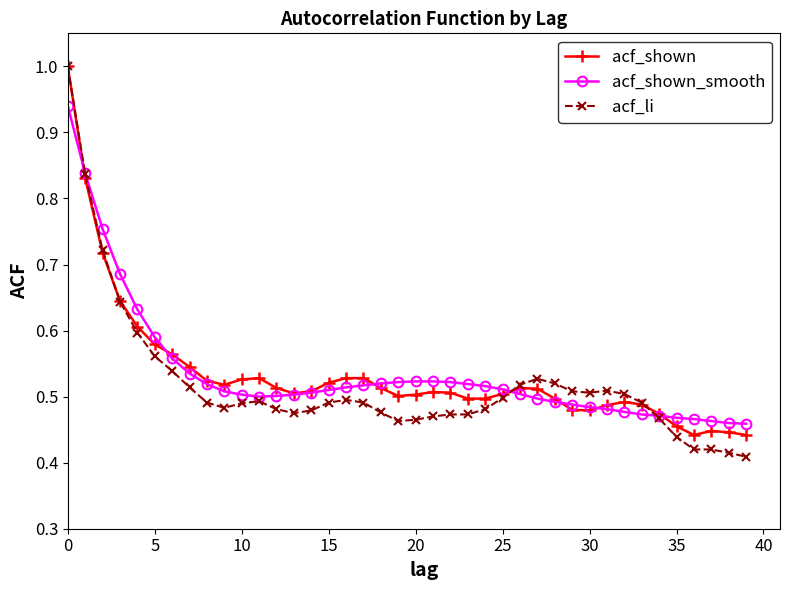

What is the maximum value shown in the chart?

1.0